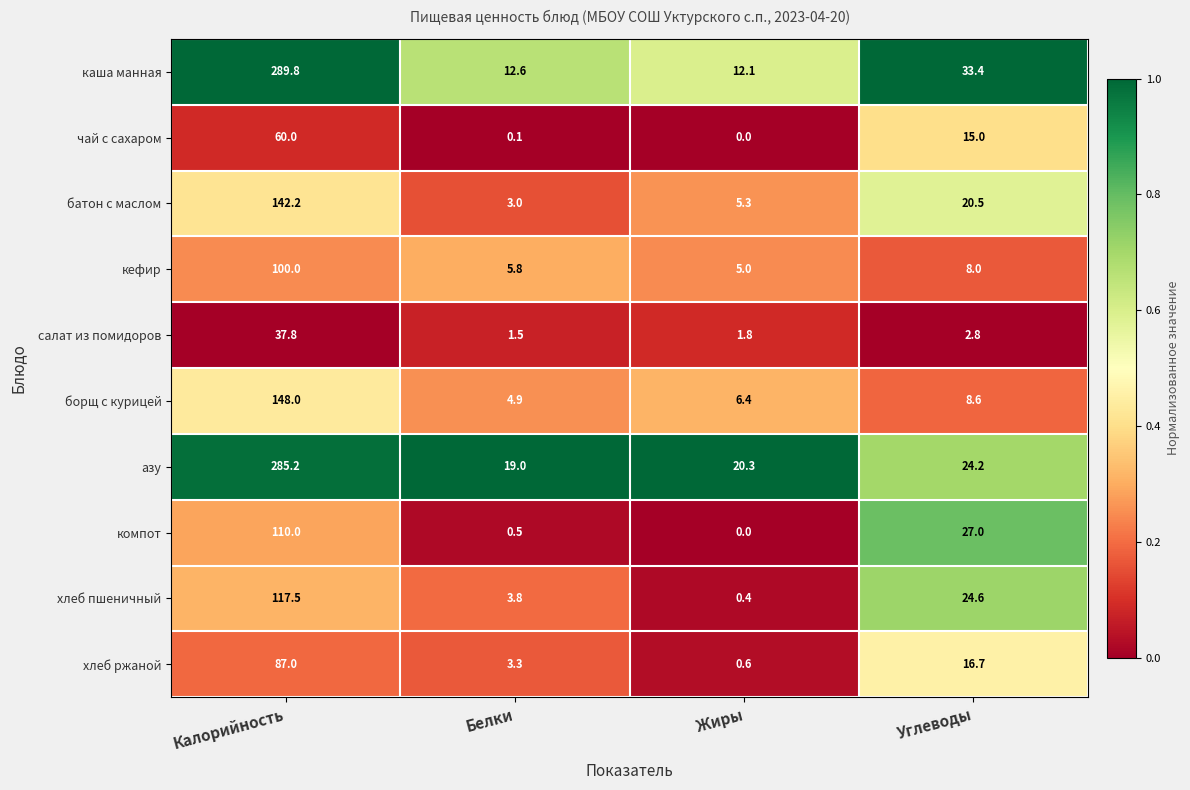

At which label does компот reach its peak?

Калорийность